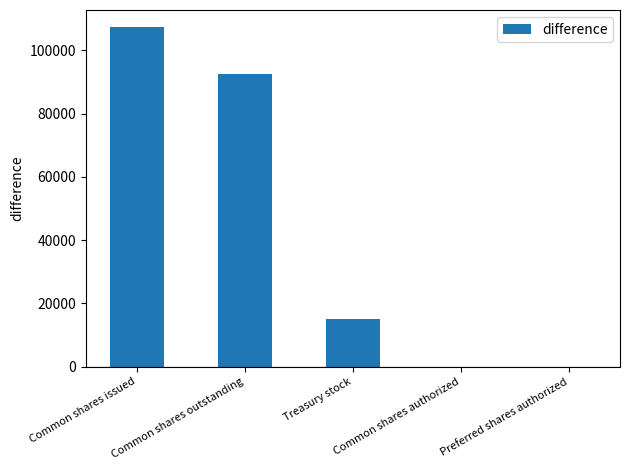

Count the values in the range 0 to 92387.

4